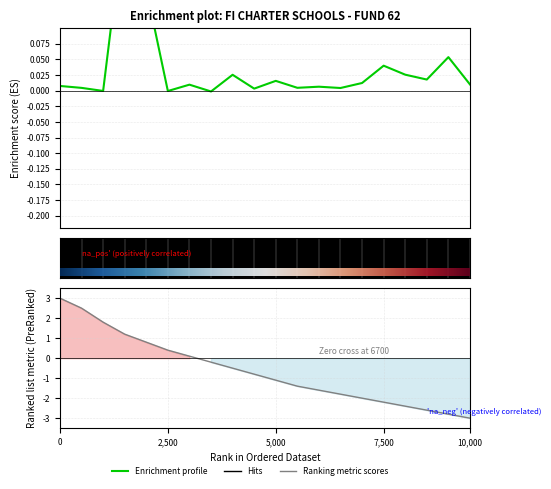

What is the value of the Ranking Metric point at the 6th from the left?

0.4